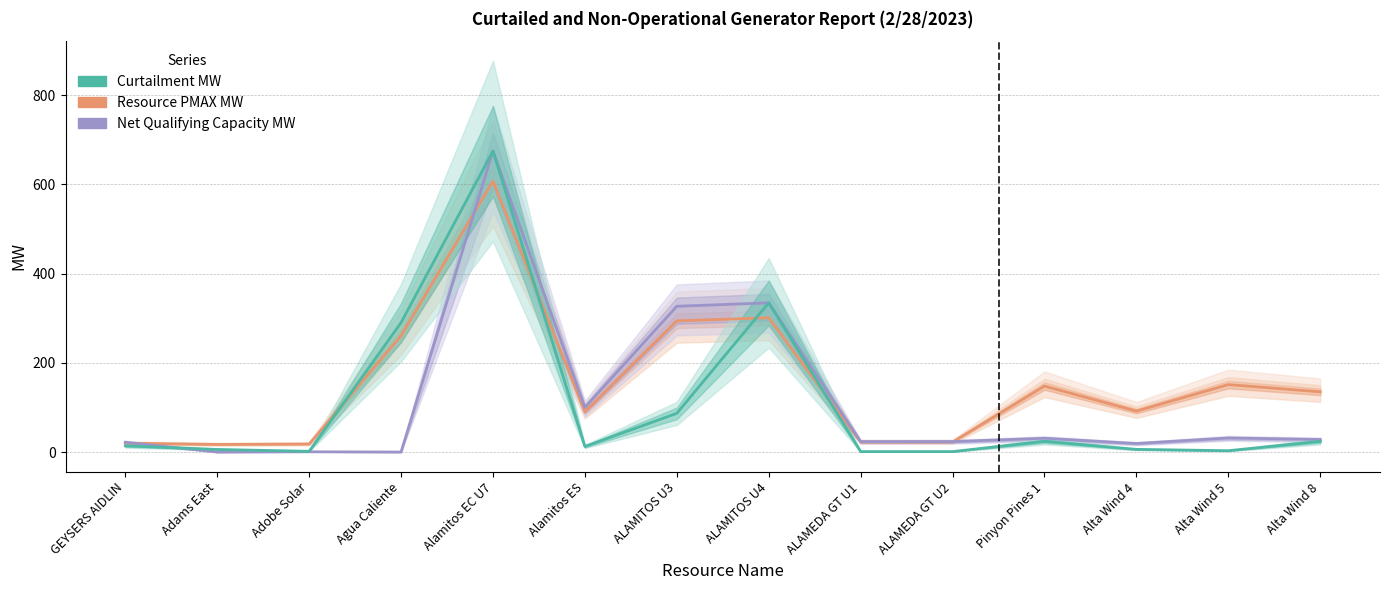

At which label does Resource PMAX MW reach its minimum?

Adams East